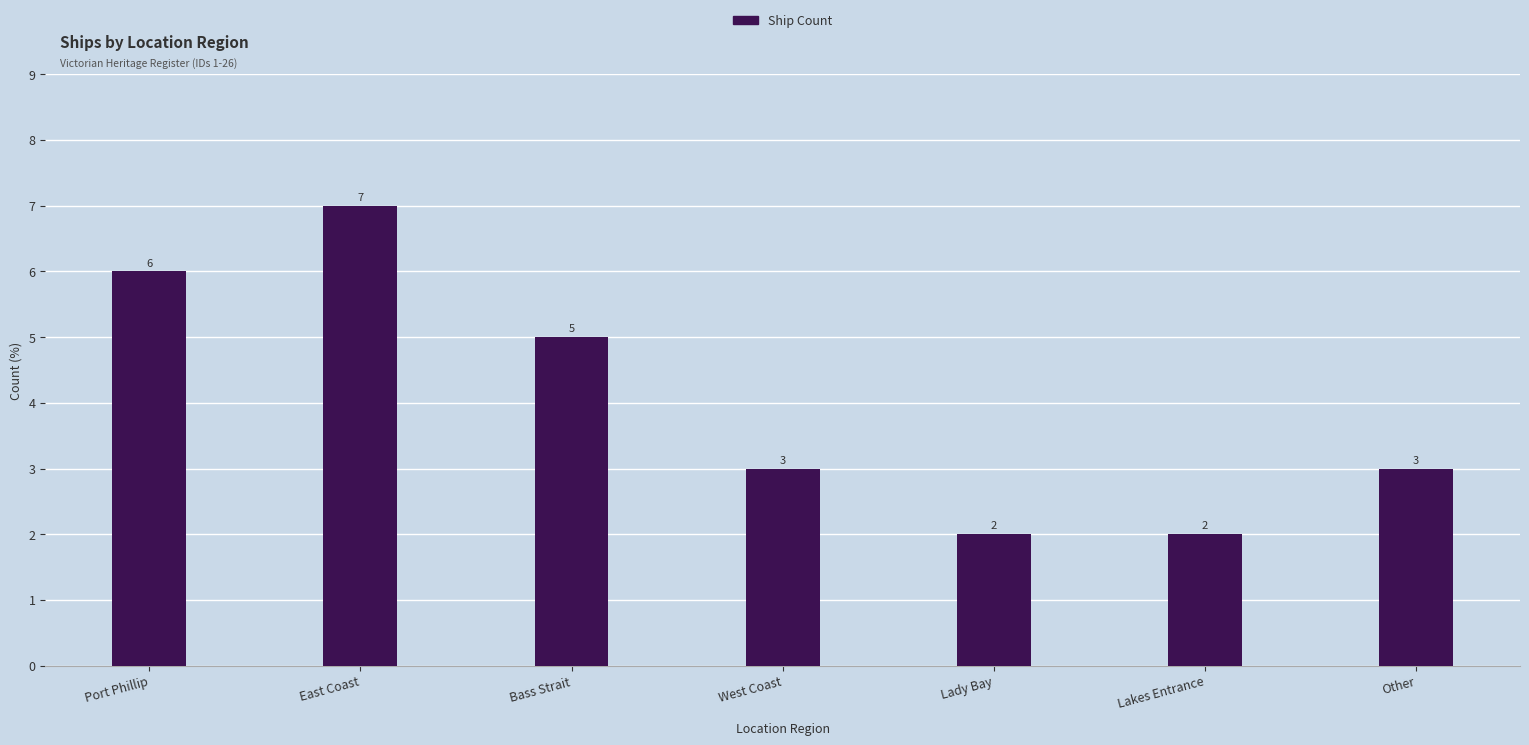

What is the average value?

4